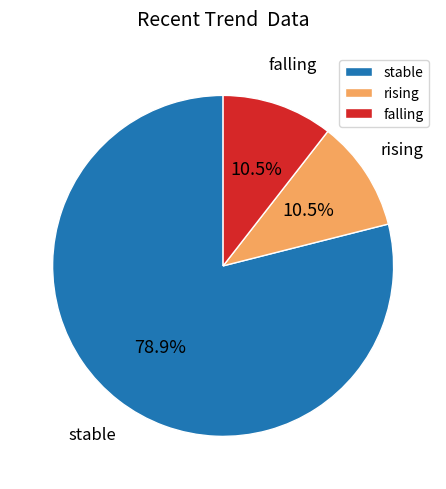

What is the largest slice in the pie chart?

stable